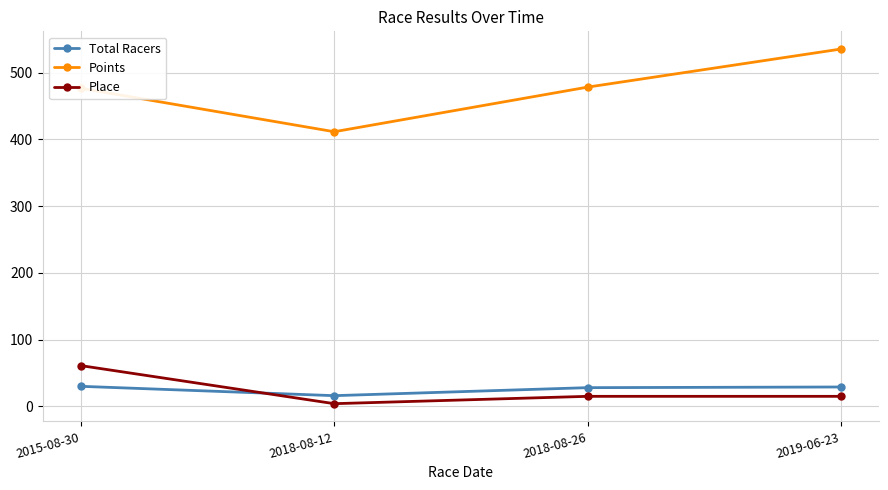

How many data points does each series have?

4